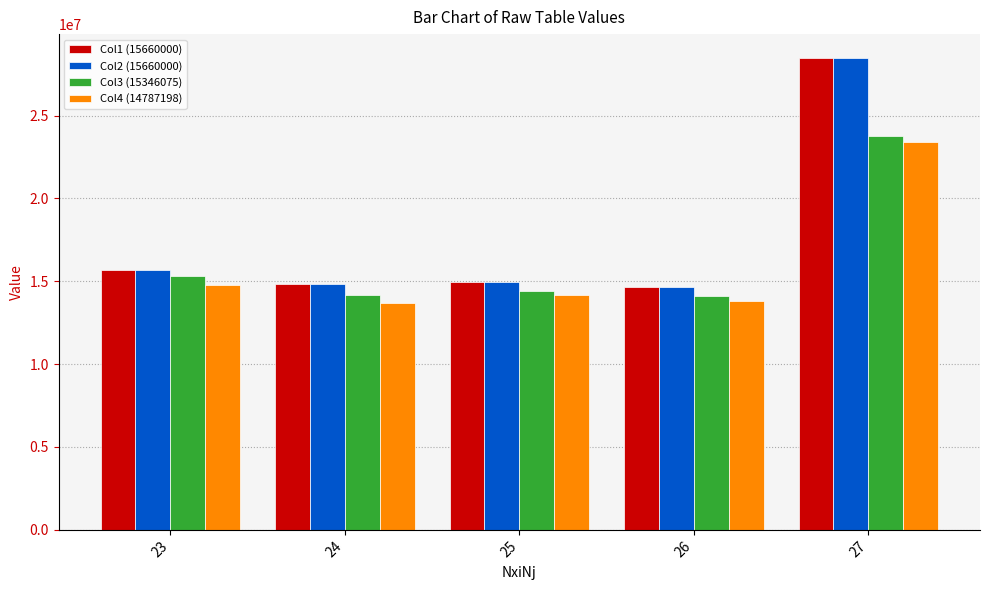

What is the greatest value displayed?

28489000